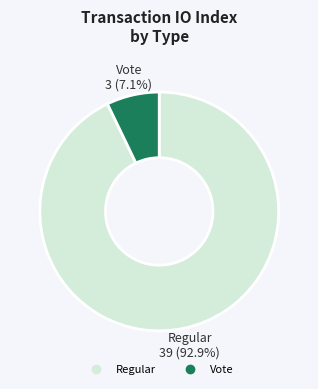

What is the largest slice in the pie chart?

Regular